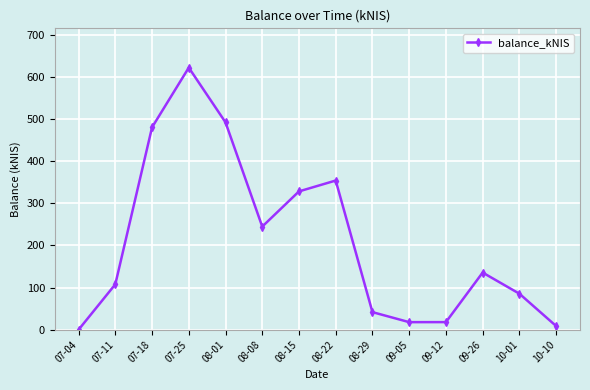

What is the greatest value displayed?

621.8